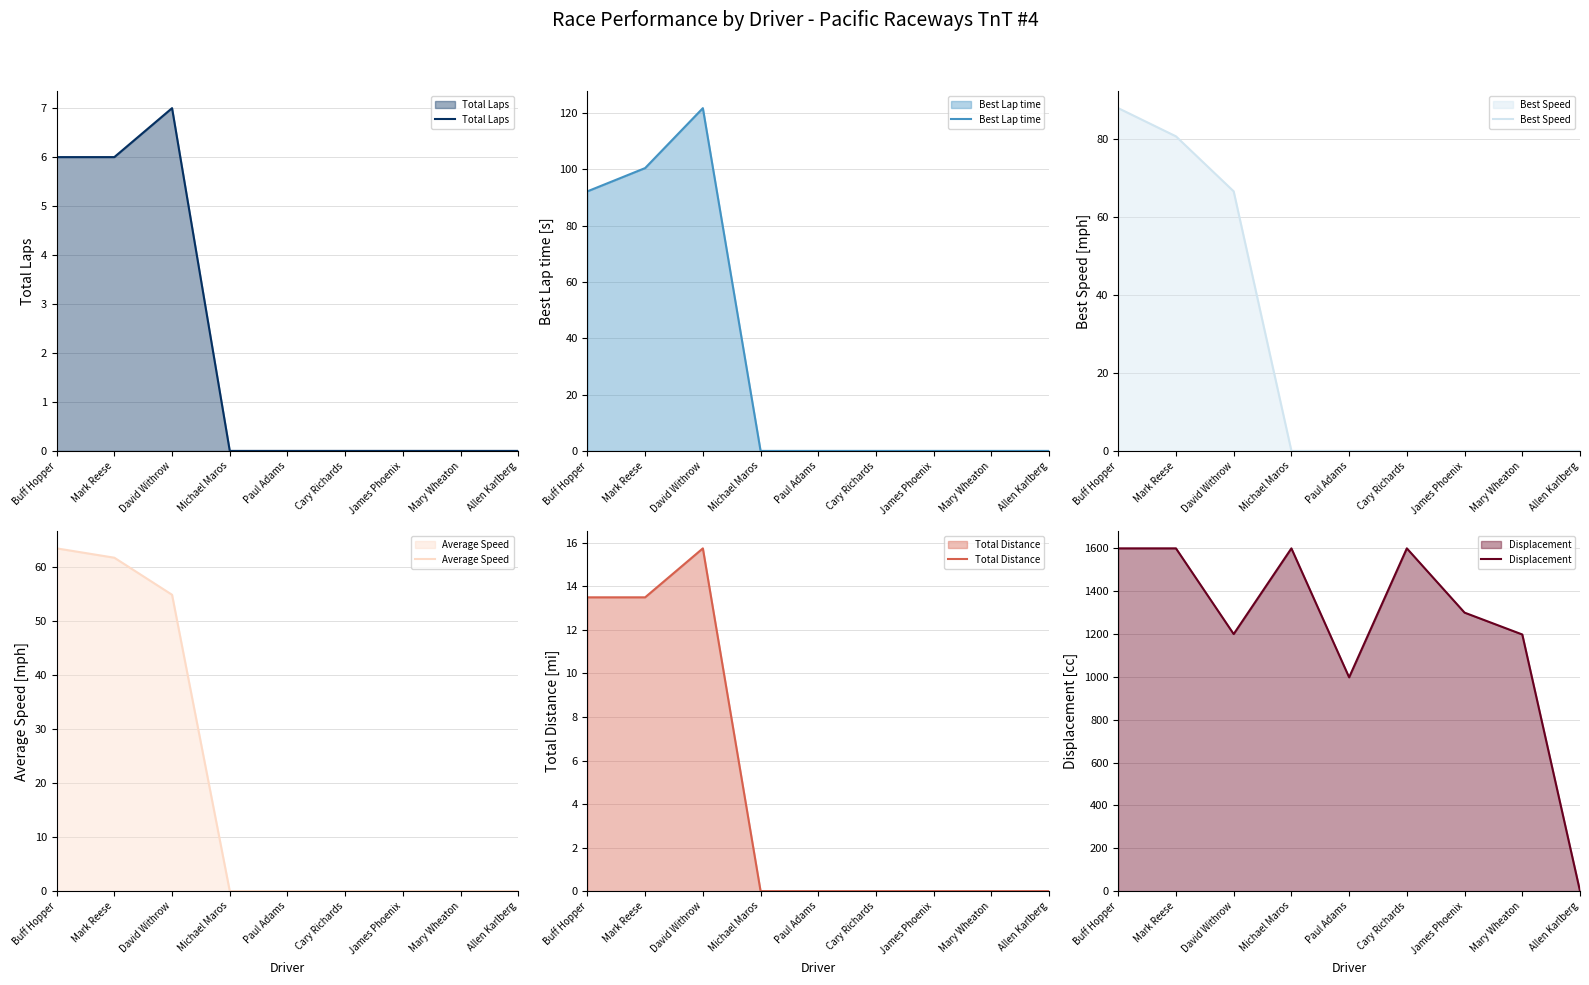

Is it true that Best Speed equals 49.5 at Paul Adams?

False